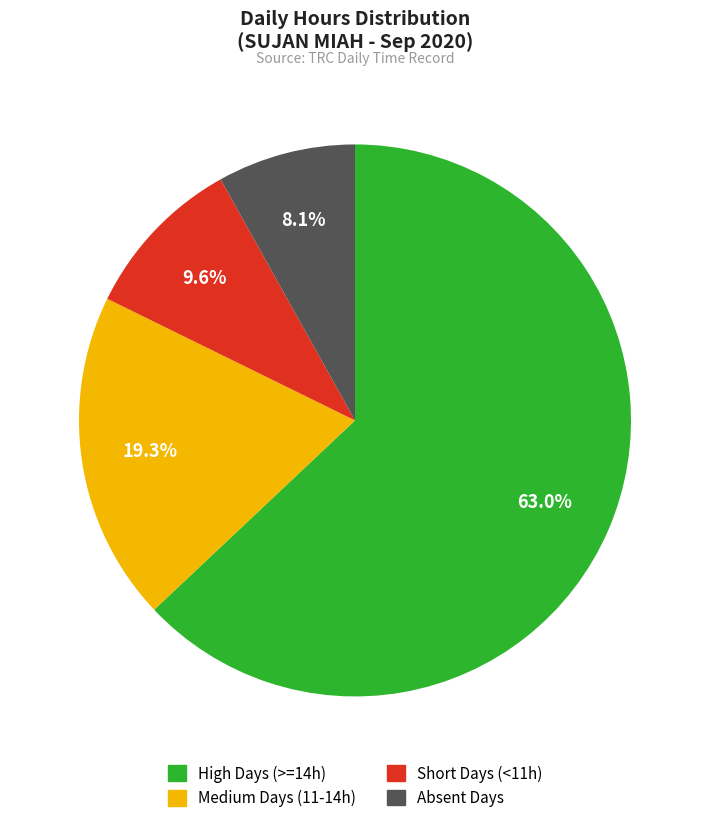

Count the number of slices in the pie.

4